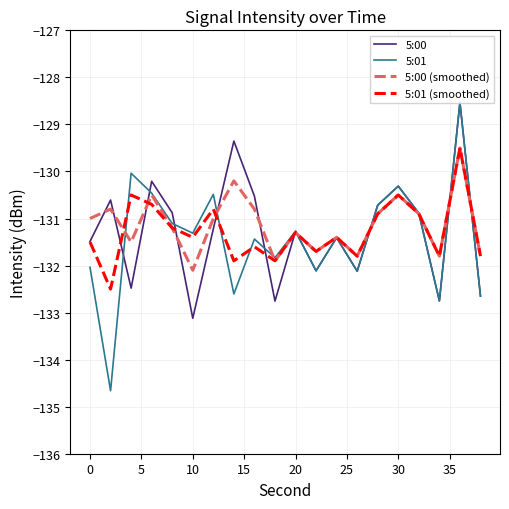

After their last crossing, which series has the higher values: 5:00 or 5:01 (smoothed)?

5:01 (smoothed)